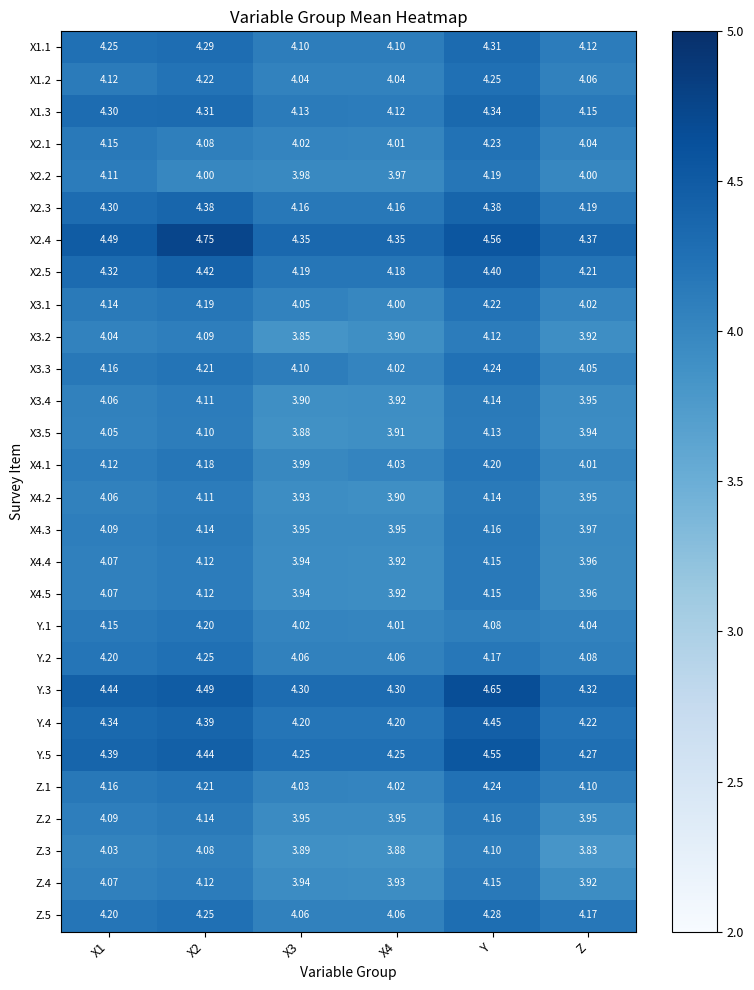

Which category has the lowest value across all series?

Z